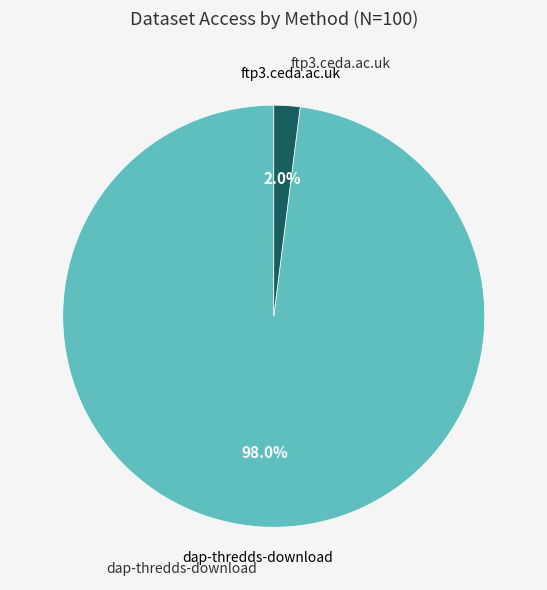

Does any single category account for the majority?

Yes